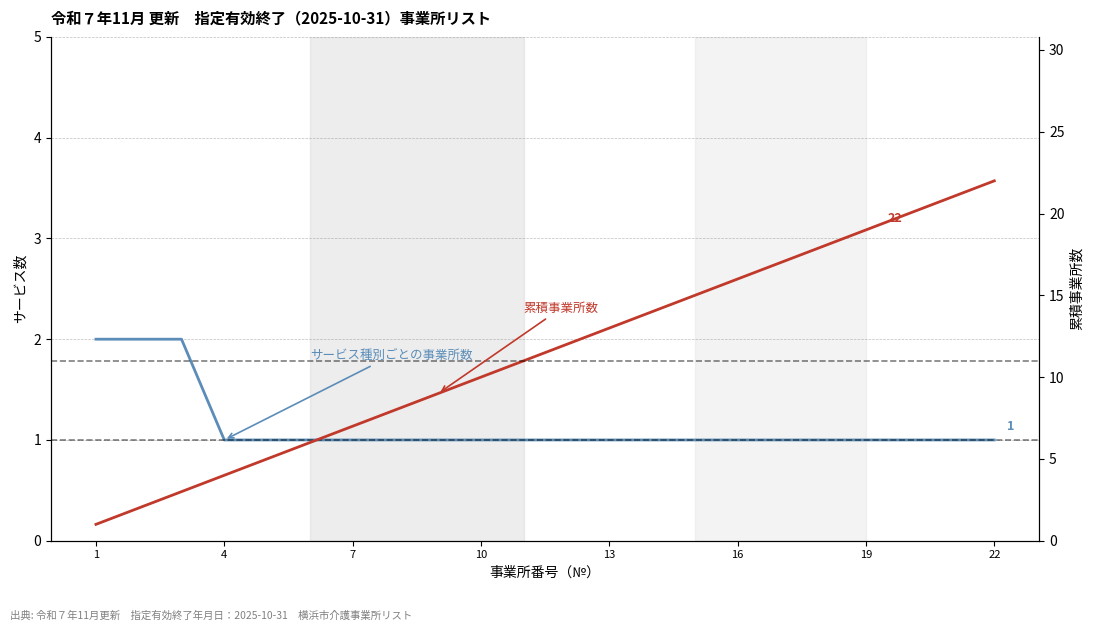

True or false: サービス種別ごとの事業所数 and 累積事業所数 intersect in this chart.

False